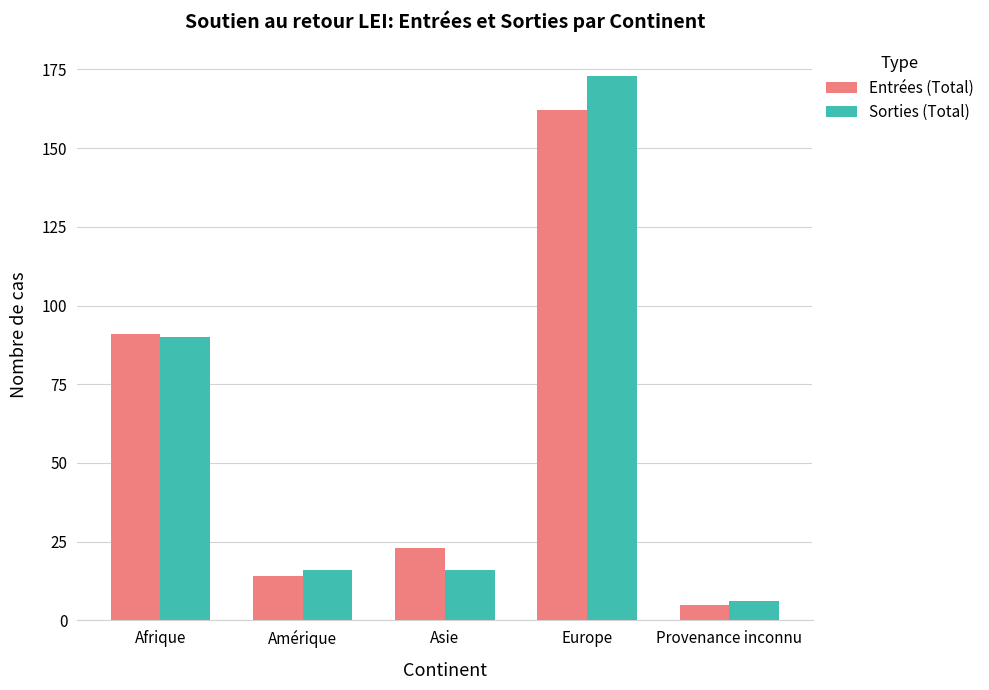

What is the difference between the maximum and minimum values in the Sorties (Total) series?

167